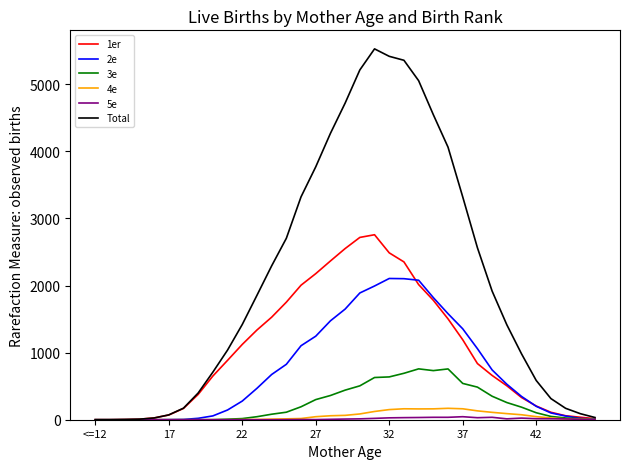

Which series has the widest spread of values?

Total